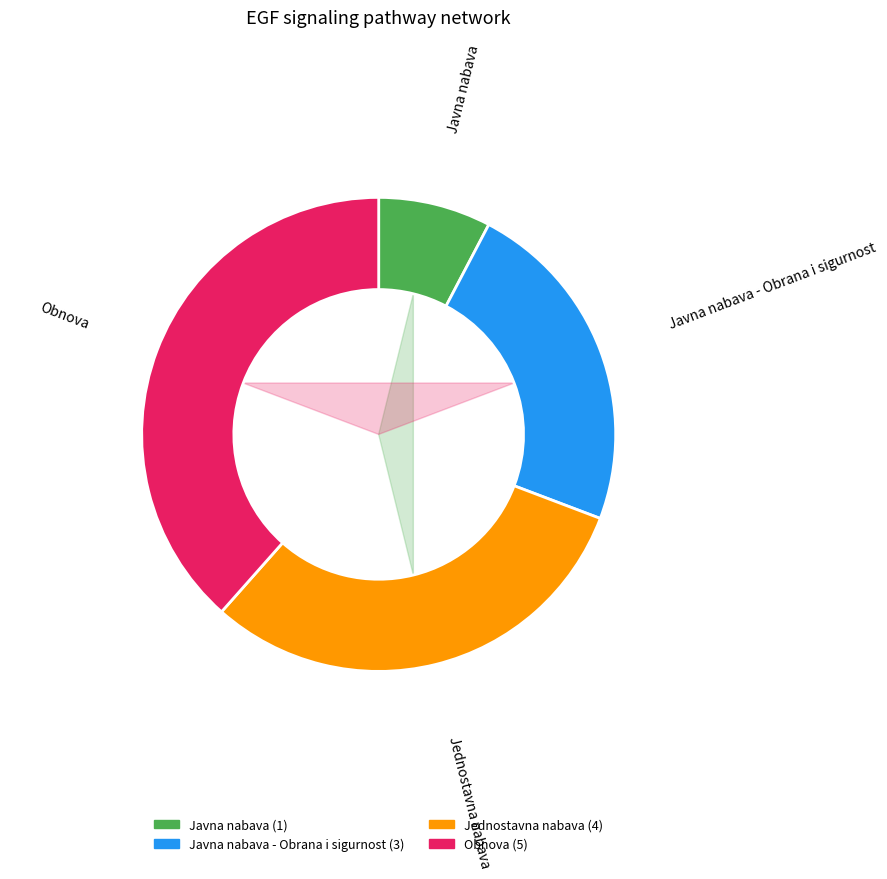

What is the ratio of the value at Jednostavna nabava to the value at Javna nabava - Obrana i sigurnost?

1.3